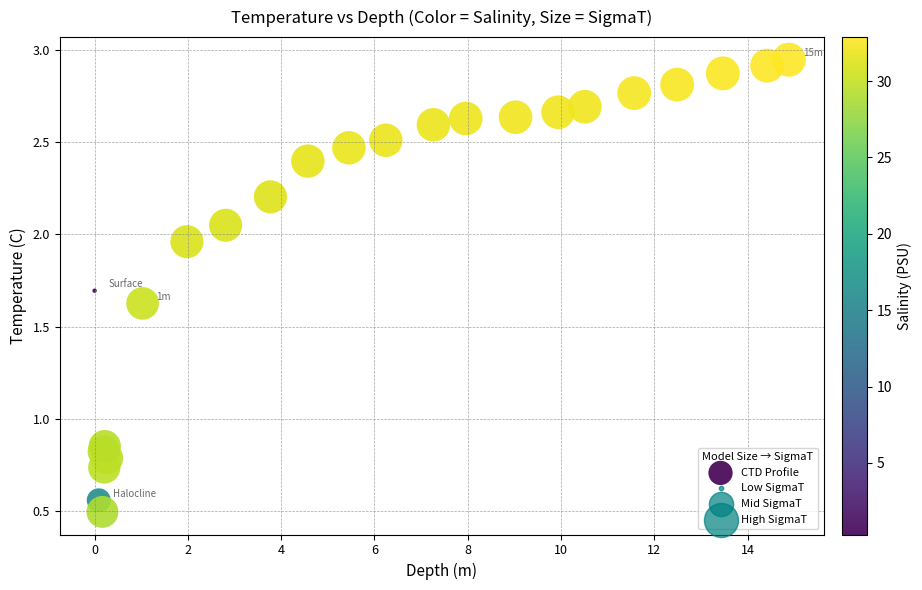

What is the range of X values (max minus min)?

14.9